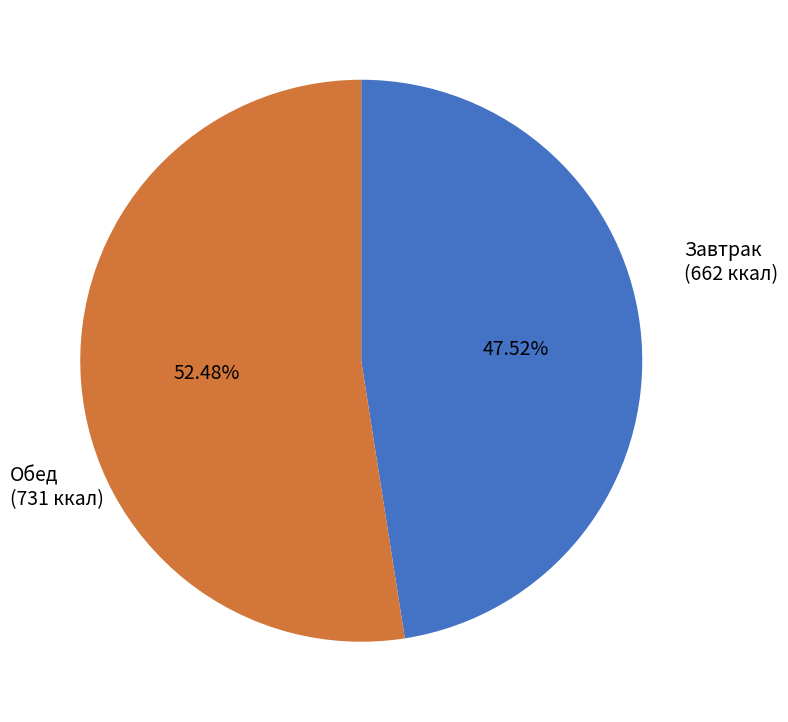

Does any single category account for the majority?

Yes